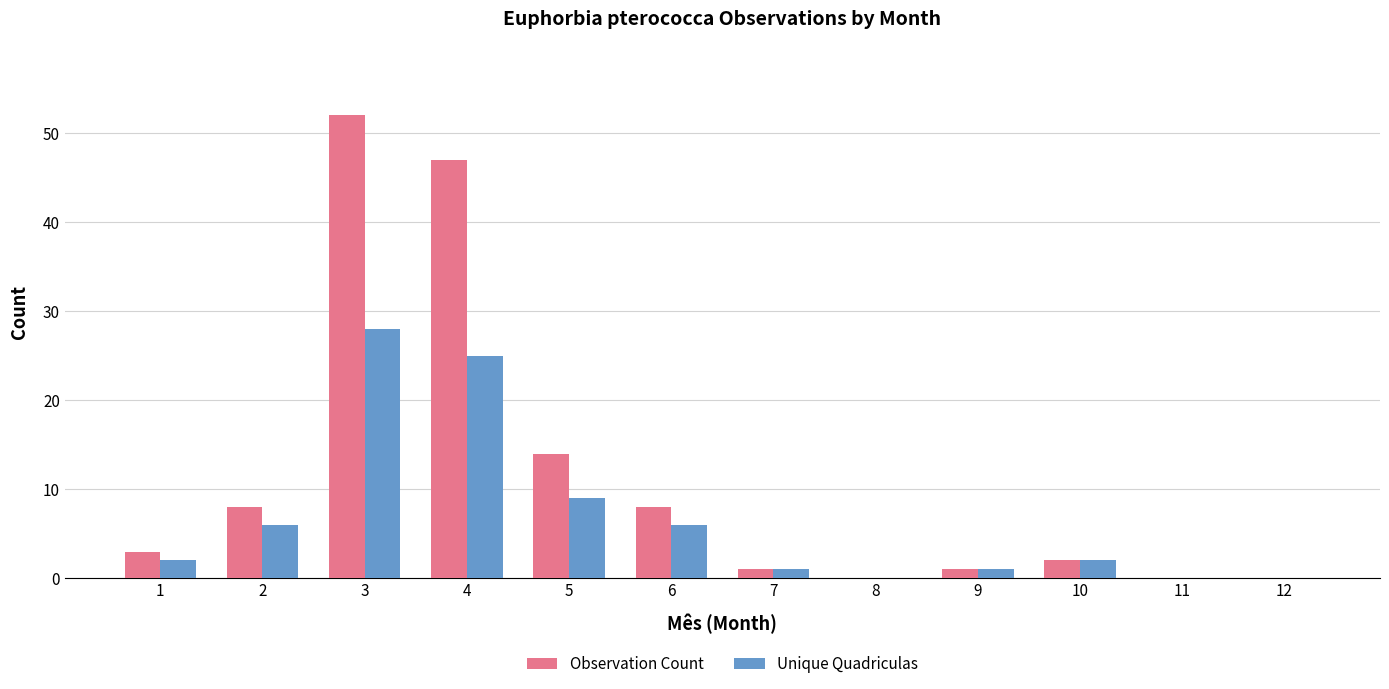

What are all the series names shown in the legend?

Observation Count, Unique Quadriculas